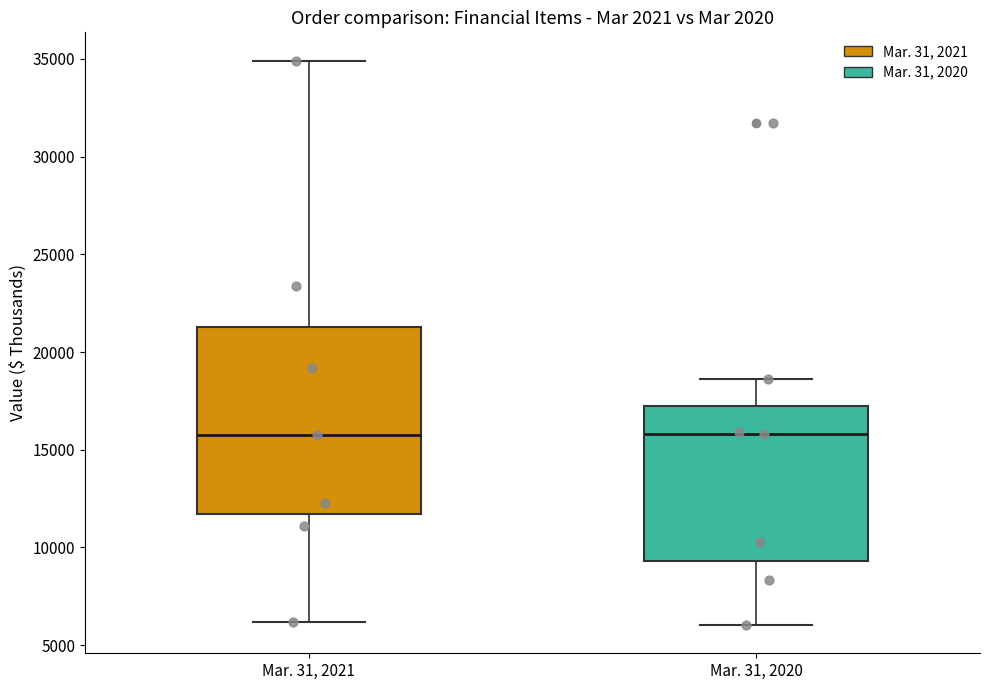

Reading left to right, transcribe this box plot: for each box, give where its median line is, the range the box spans, and where its two whiskers end, as read against the y-axis. The values are not printed on the chart, so give them approximately, as read against the axis.

Mar. 31, 2021: median 15500, box 11500 to 21500, whiskers 6000 to 35000
Mar. 31, 2020: median 16000, box 9500 to 17500, whiskers 6000 to 18500